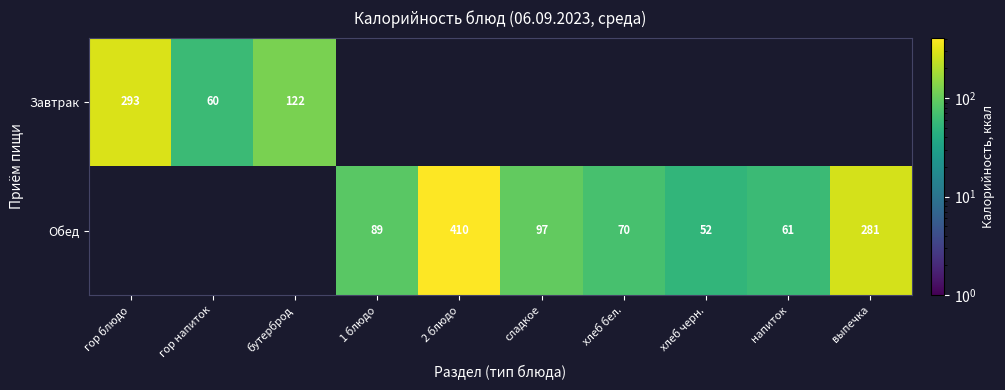

Is it true that Завтрак equals 293 at гор блюдо?

True